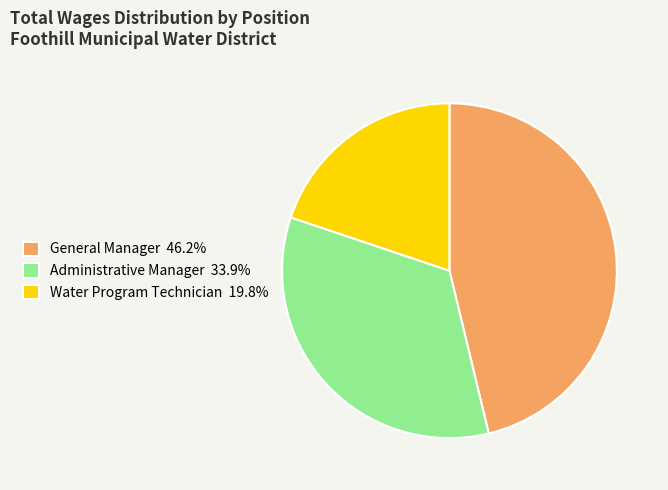

How many slices are in this pie chart?

3